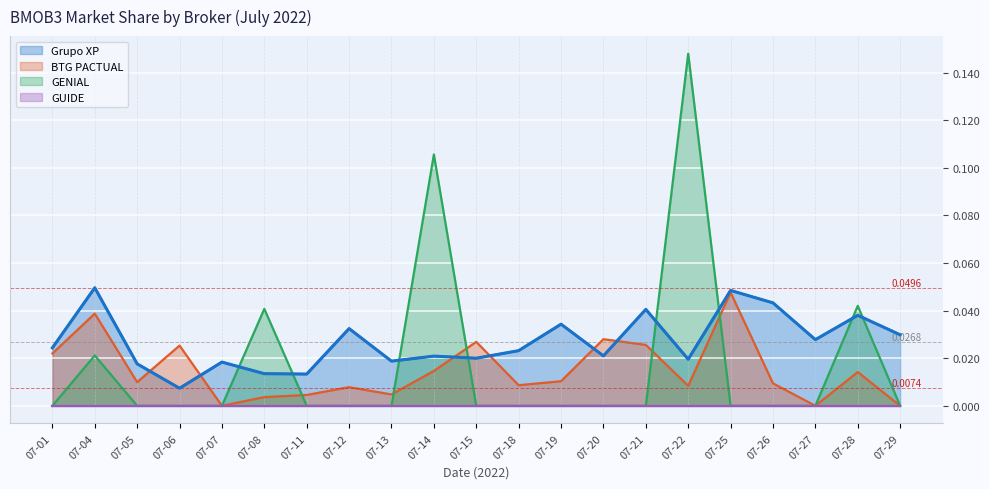

How many values in GENIAL are above zero?

5